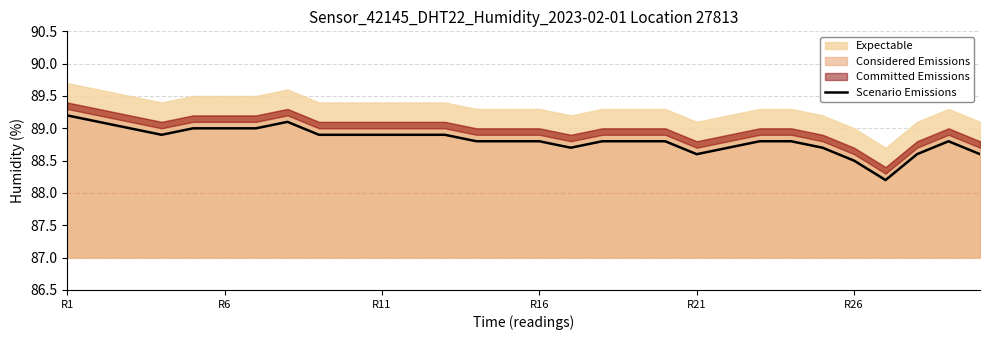

Which category has the highest value in the Scenario Emissions series?

R1